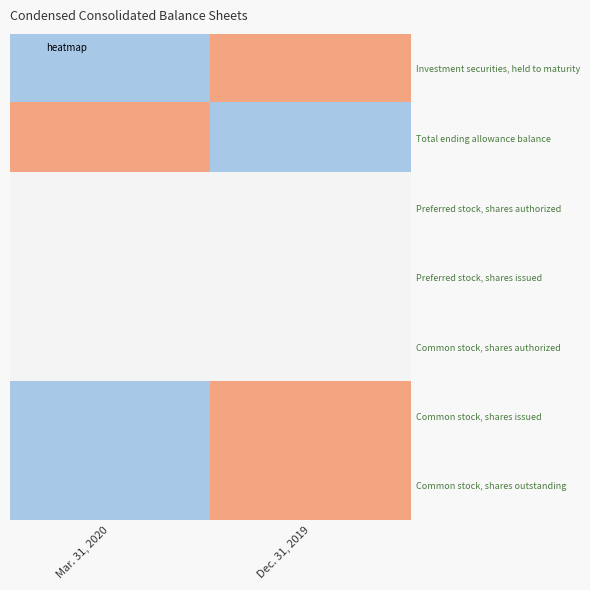

Which category has the lowest value across all series?

Mar. 31, 2020